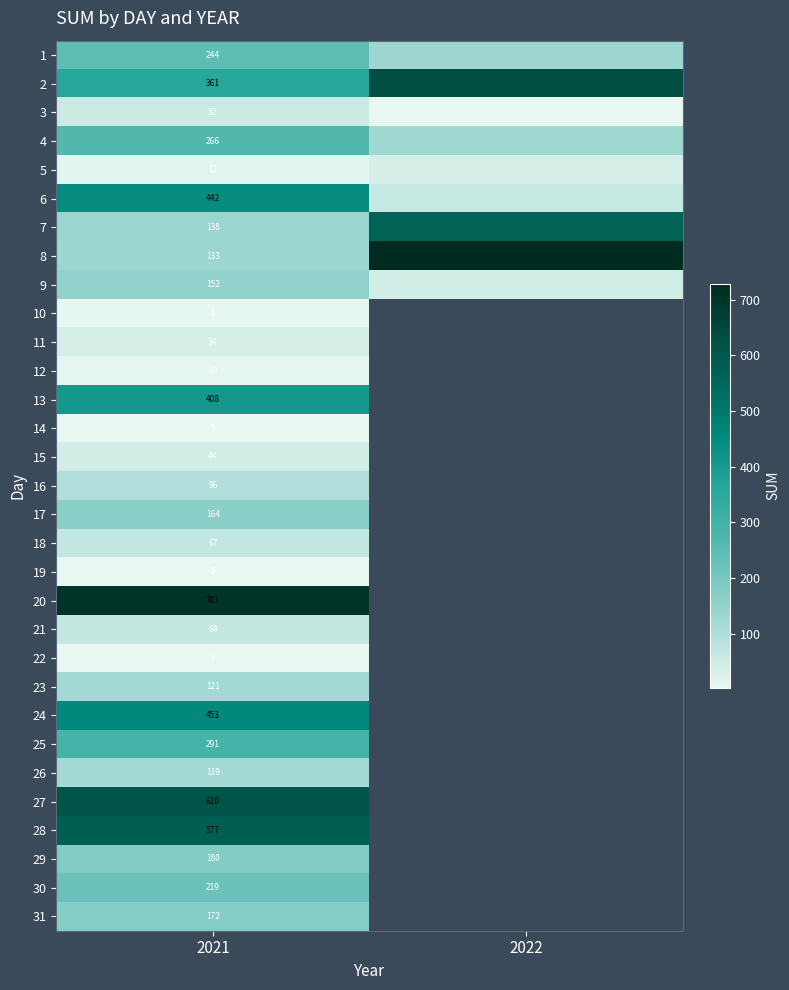

Between 2022 and 2021, which is larger?

2021